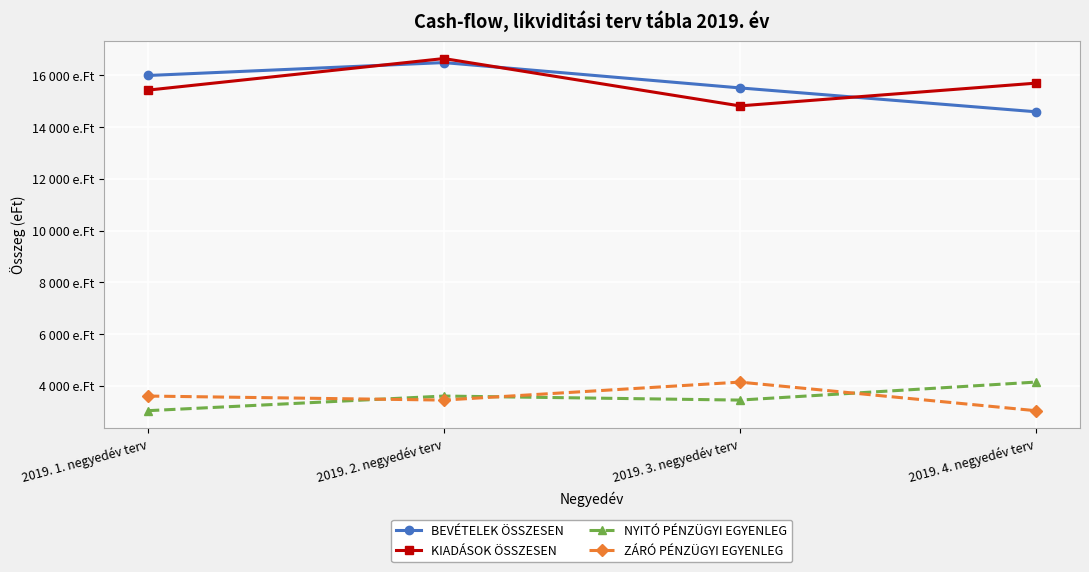

In ZÁRÓ PÉNZÜGYI EGYENLEG, how many points are lower than both neighbors (excluding endpoints)?

1